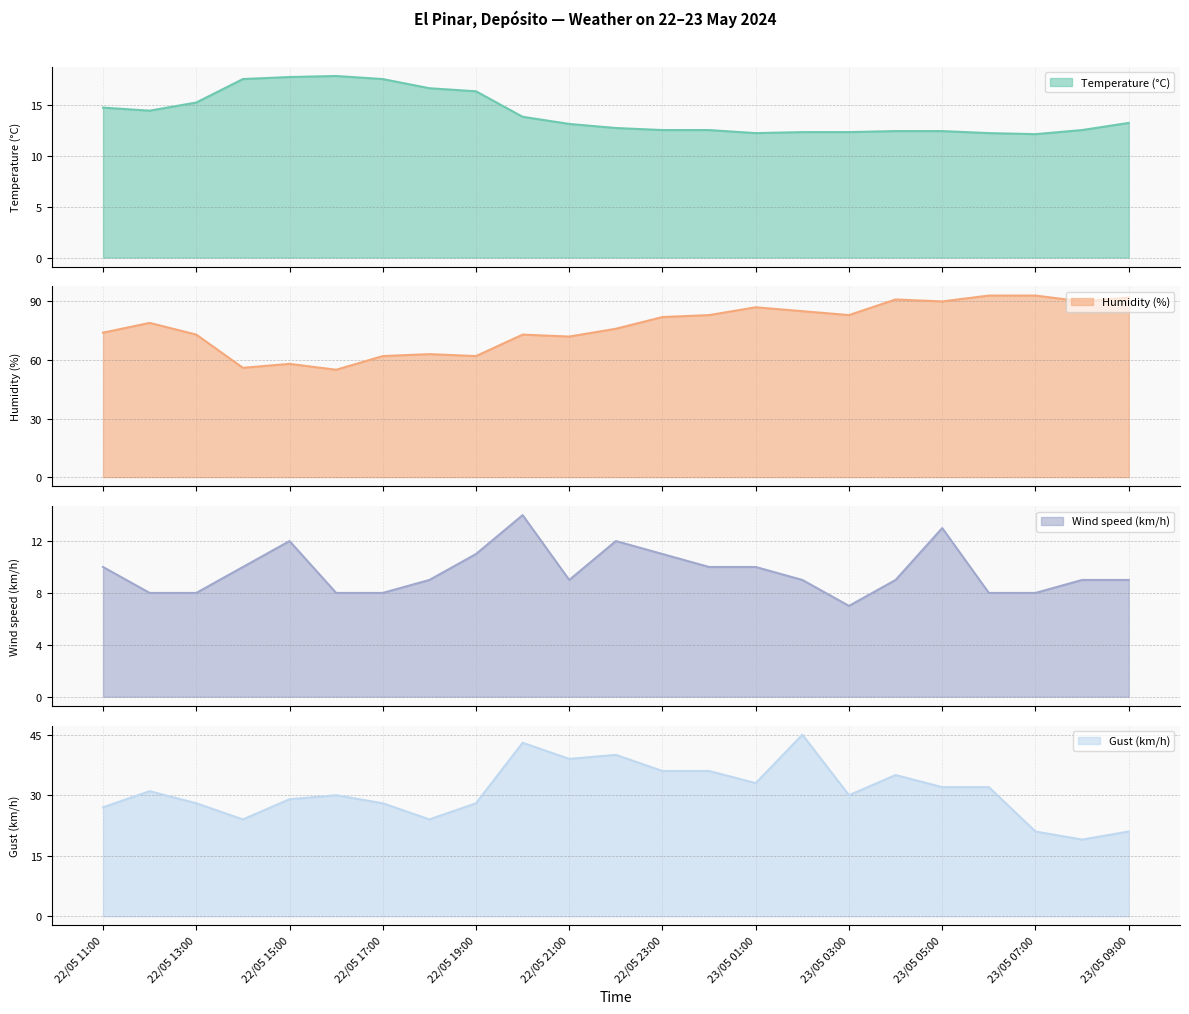

What is the average value of the Humidity (%) series?

77